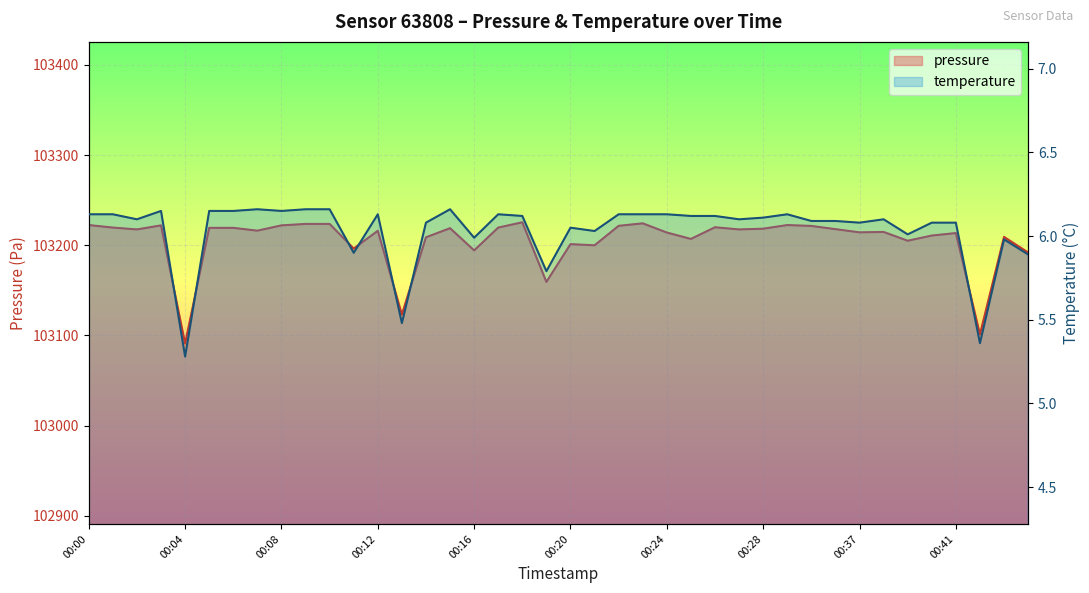

How many lines are shown in the chart?

2